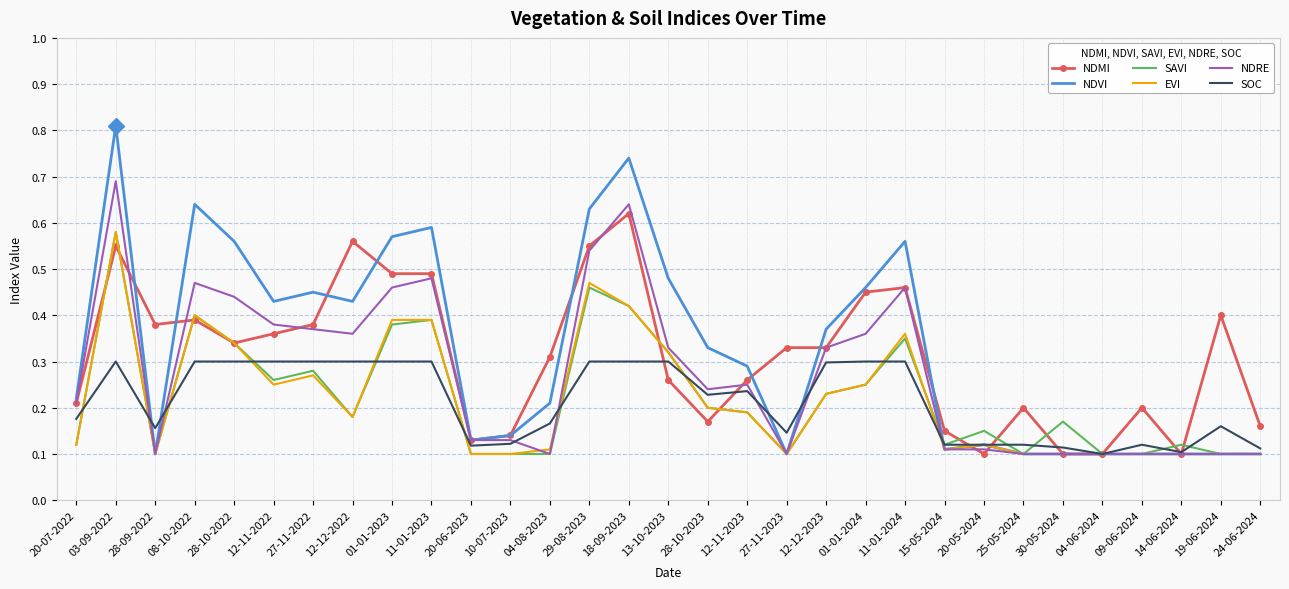

The NDRE series shows 0.1 at 28-10-2022. True or false?

False